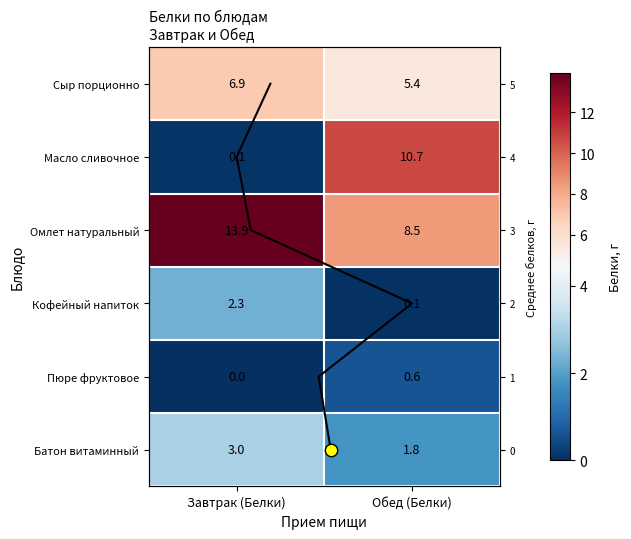

What is the total value across all series at Завтрак (Белки)?

26.2